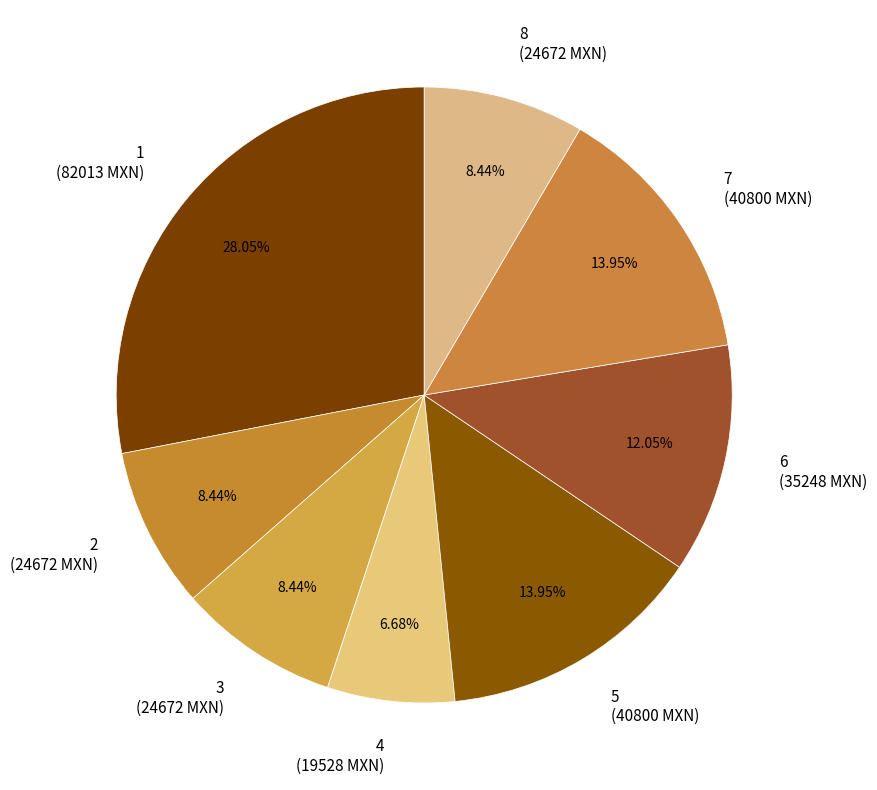

Which slice is the smallest?

4